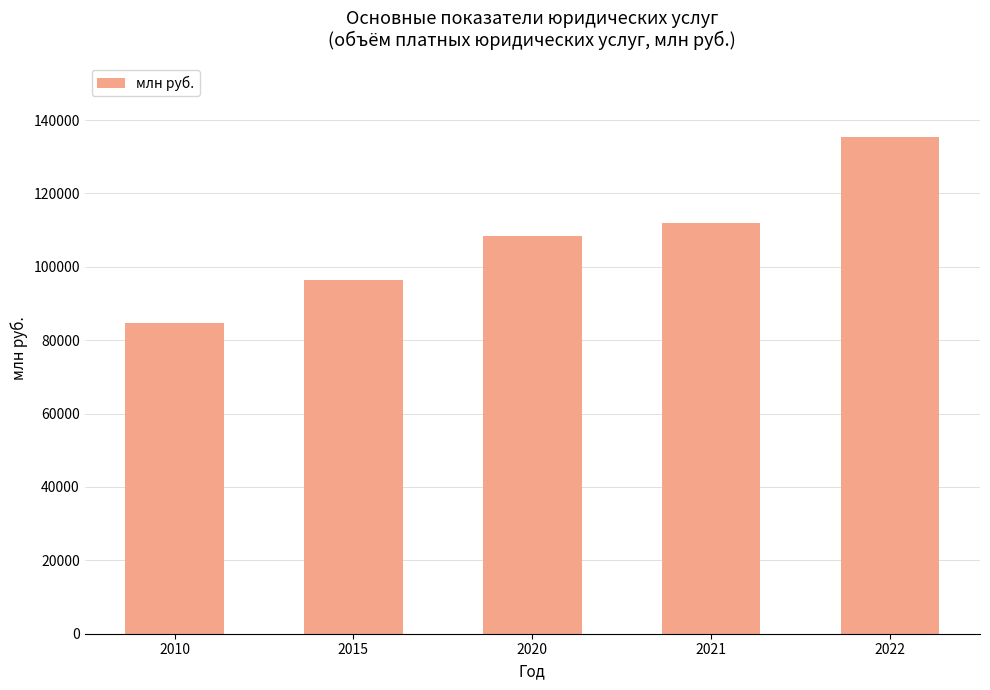

How many categories are shown in the chart?

5